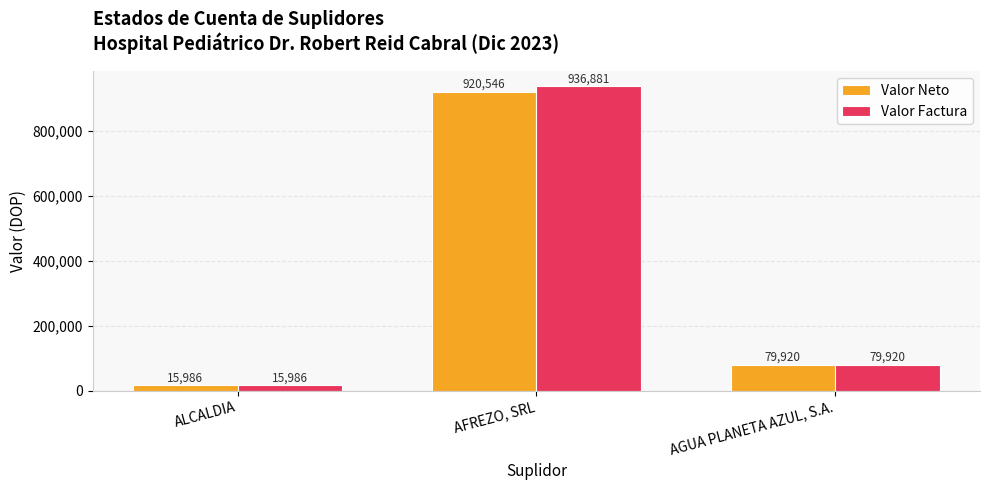

Does the chart contain any negative values?

No